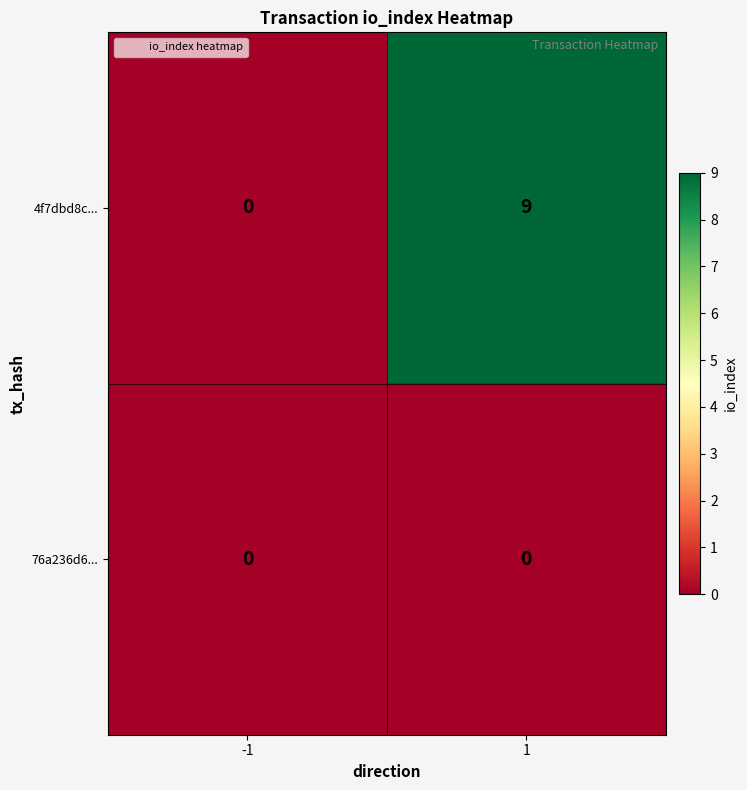

How many data points does each series have?

2